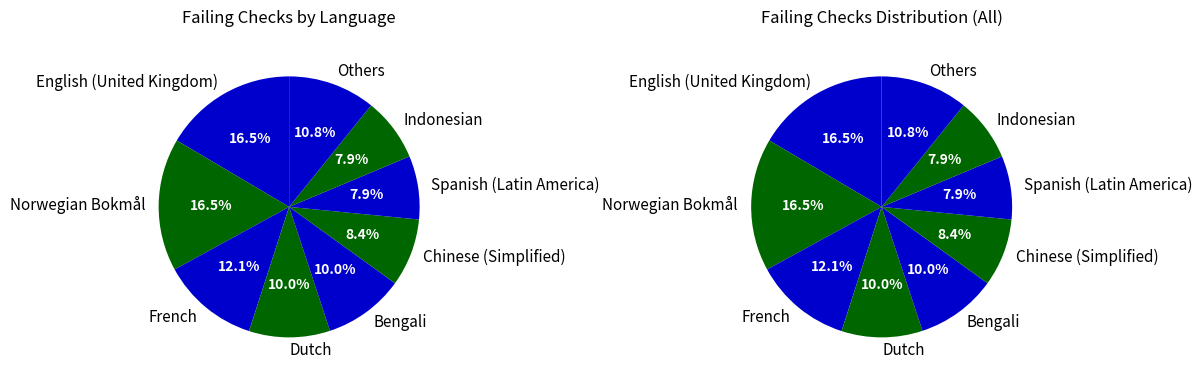

Does any single category account for the majority?

No